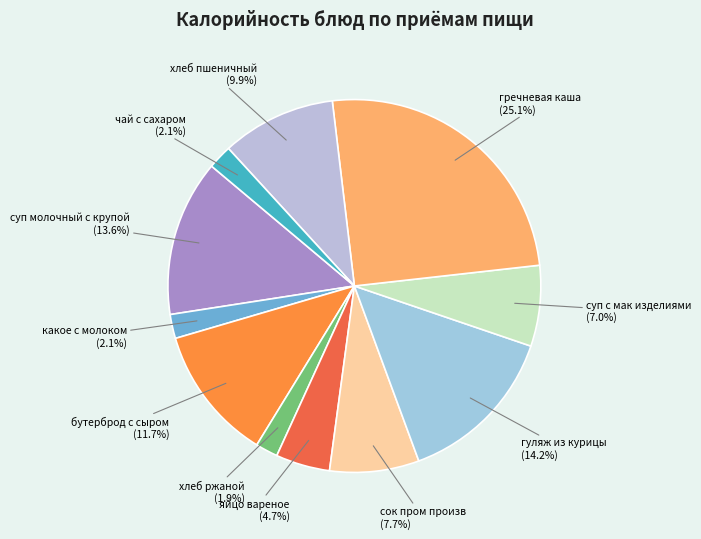

Is it true that гуляж из курицы is 14% of the pie?

True